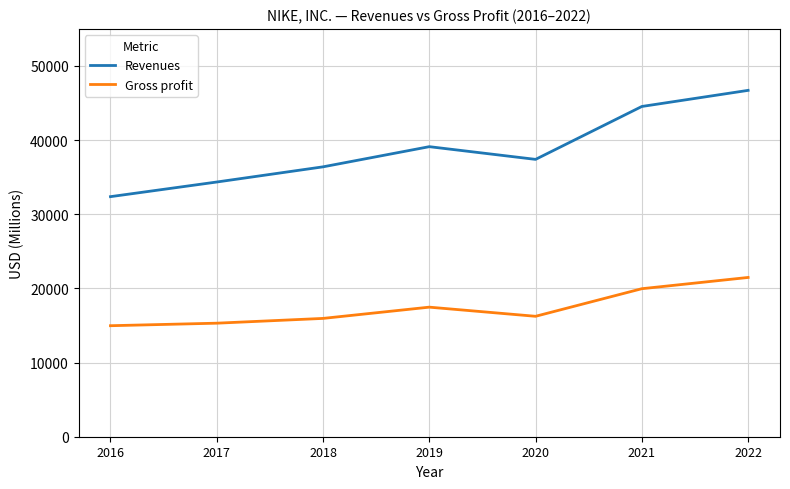

At which label does Revenues reach its minimum?

2016